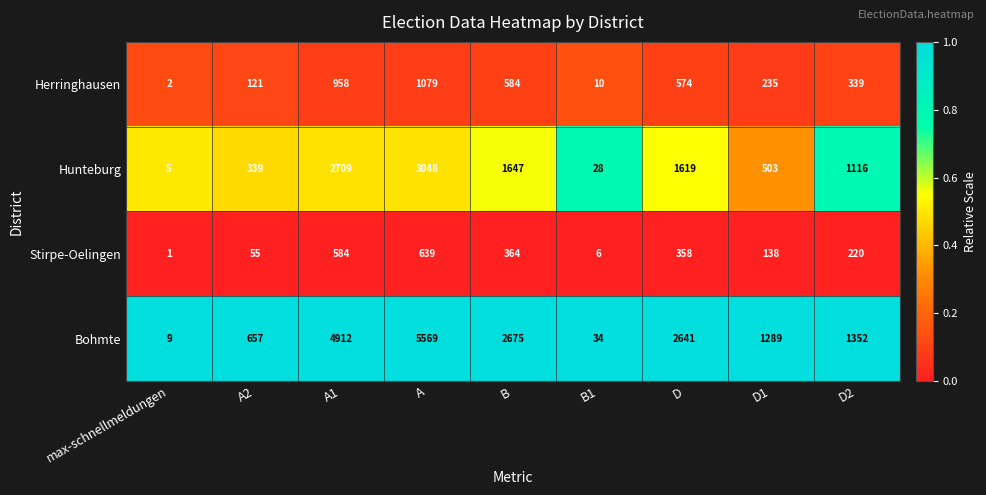

What is the difference between the highest and lowest values at B?

2311